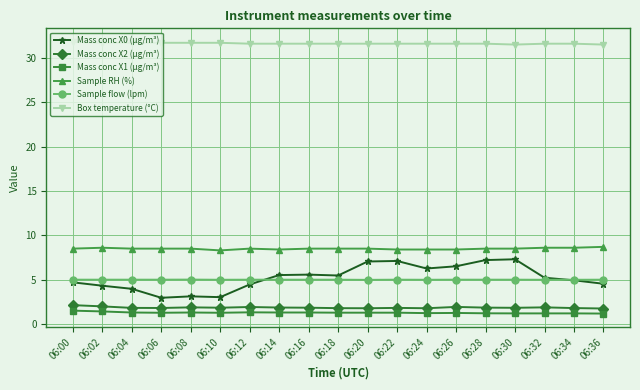

Which series has the widest spread of values?

Mass conc X0 (μg/m³)